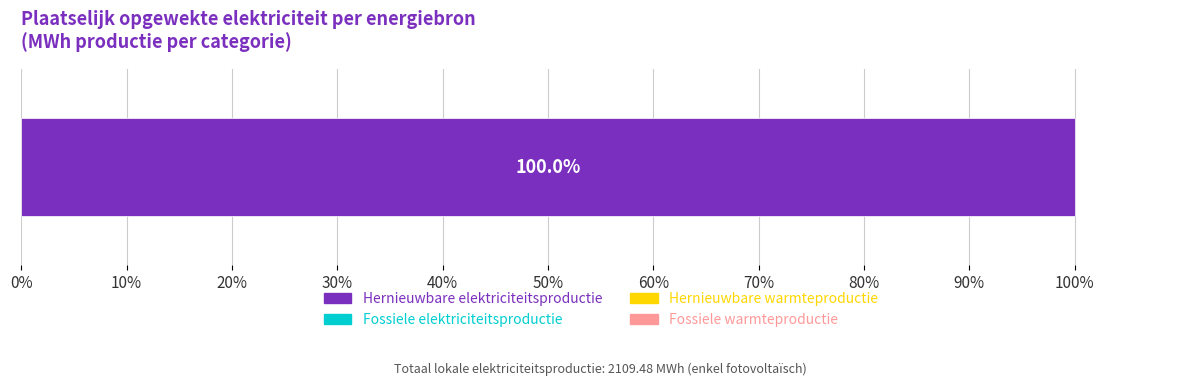

List the series in order of their peak value, highest first.

Hernieuwbare elektriciteitsproductie, Fossiele elektriciteitsproductie, Hernieuwbare warmteproductie, Fossiele warmteproductie